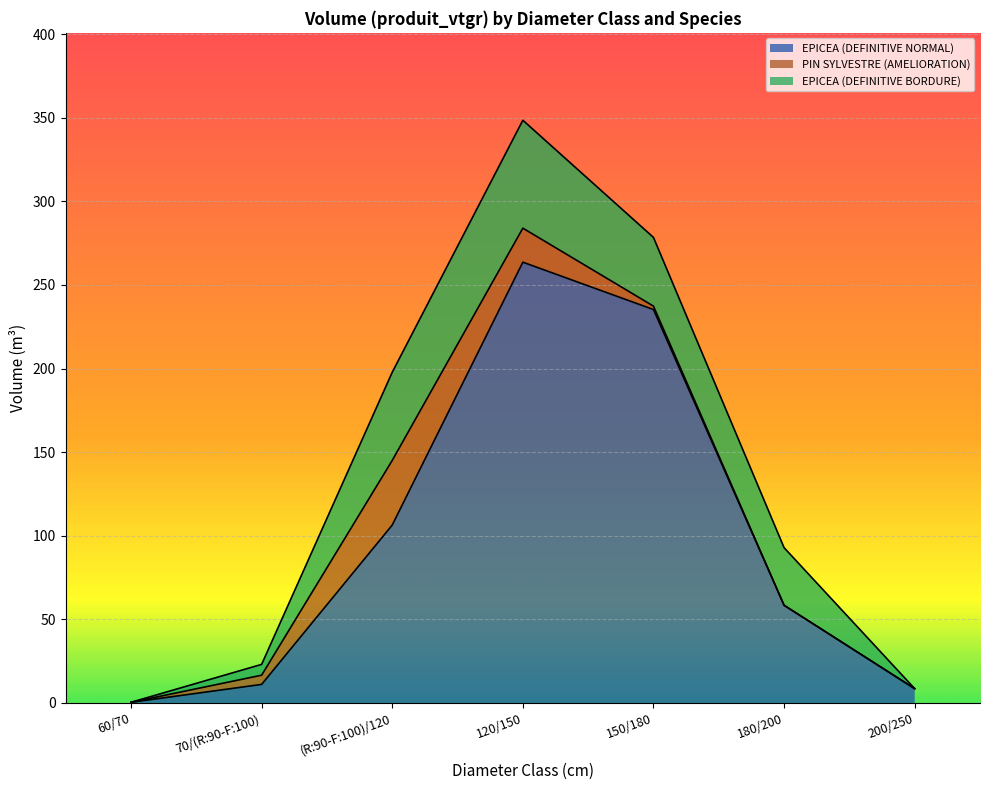

How many lines are shown in the chart?

3